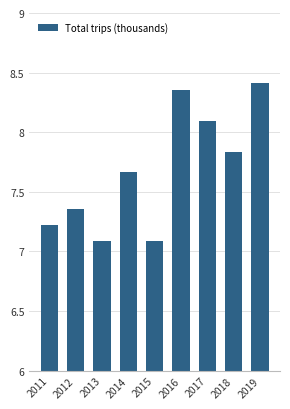

List the labels in order of value, largest first.

2019, 2016, 2017, 2018, 2014, 2012, 2011, 2013, 2015